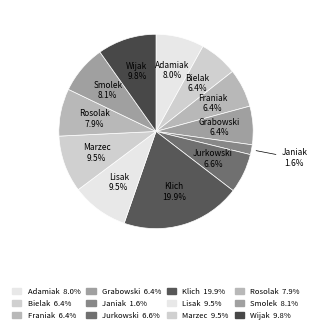

Count the number of slices in the pie.

12